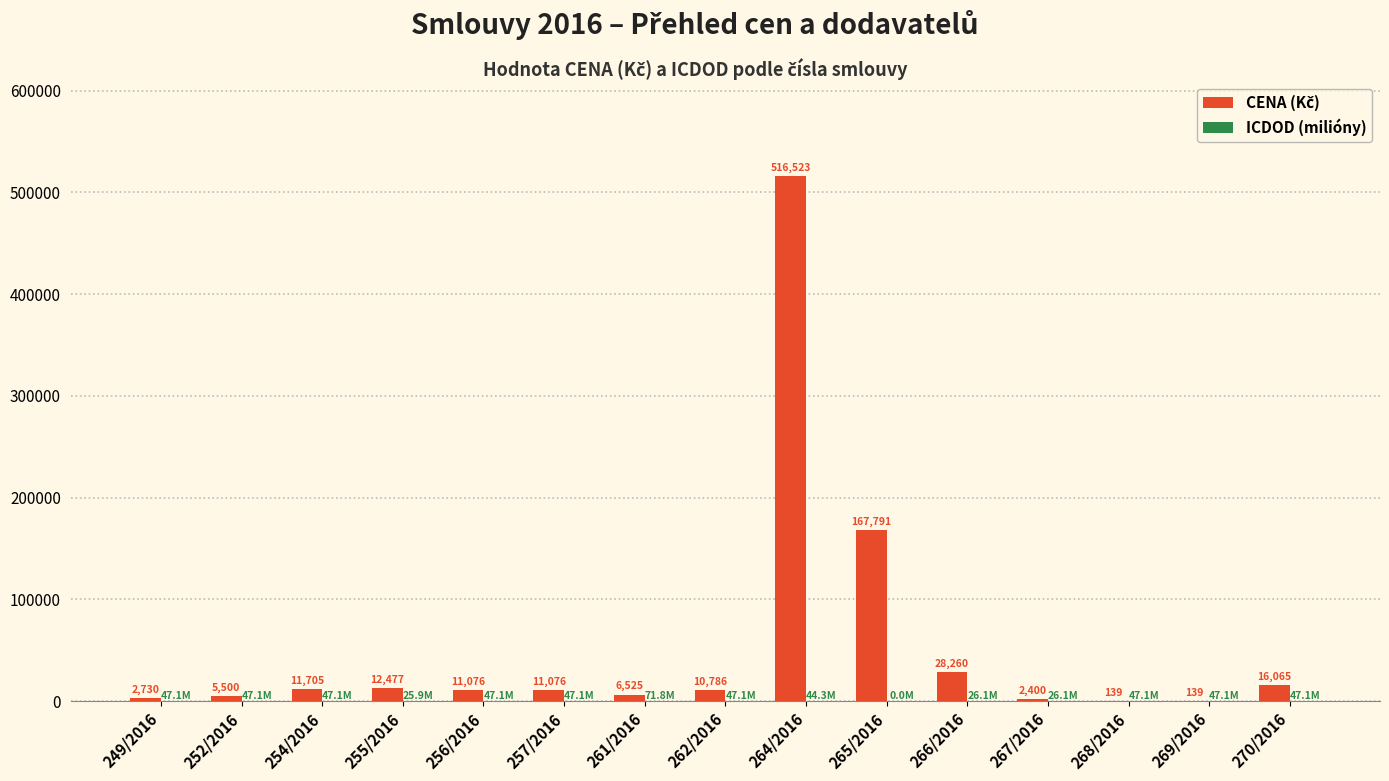

Which category has the highest value across all series?

264/2016